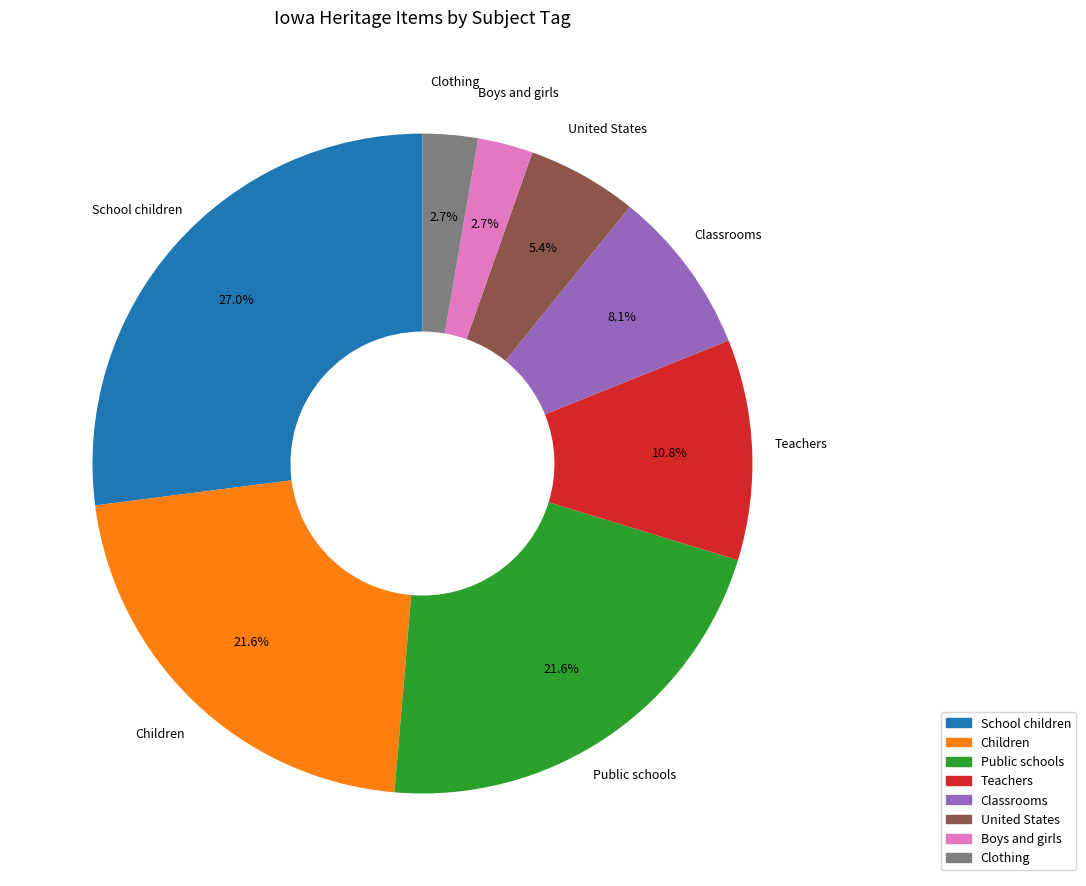

What is the largest slice in the pie chart?

School children